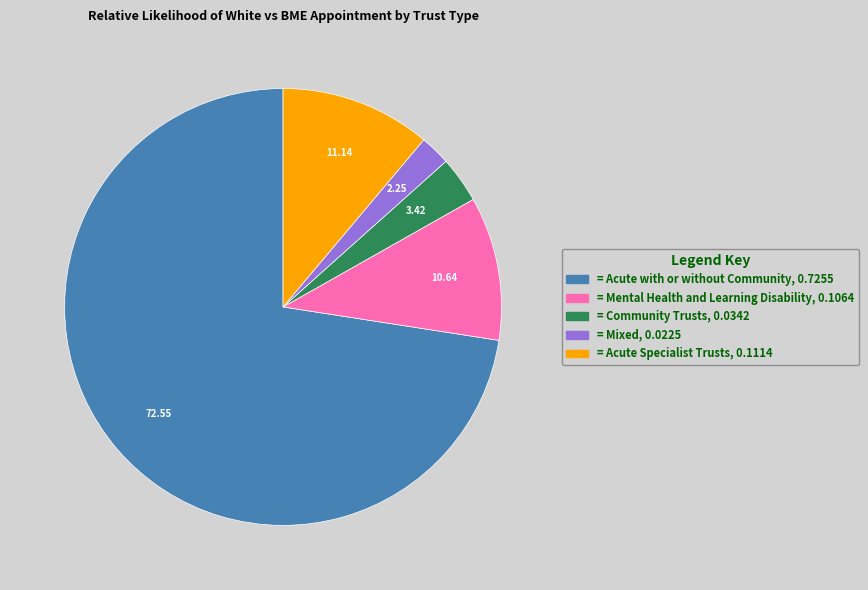

How many segments does this pie chart have?

5